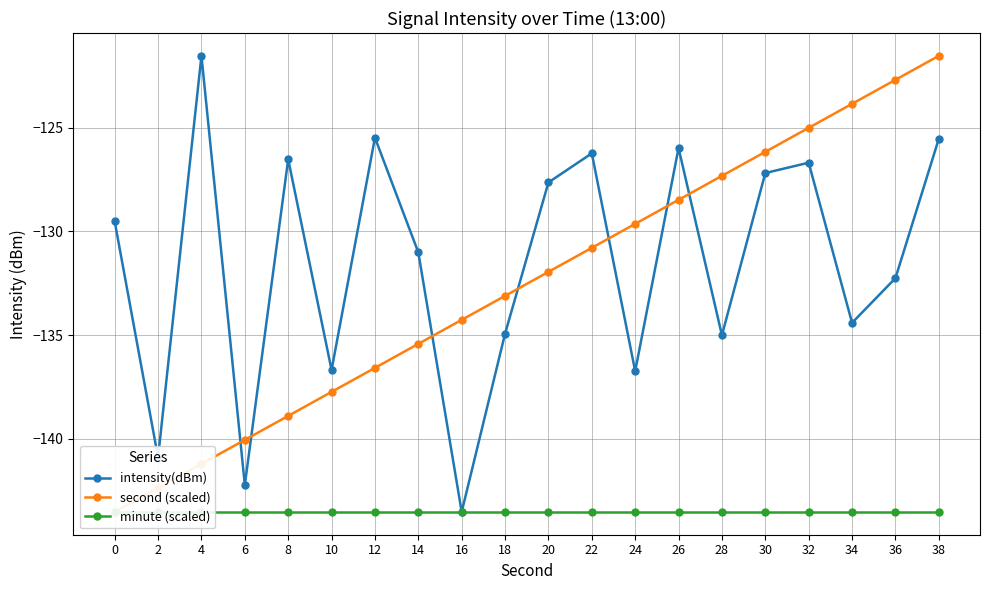

True or false: minute (scaled) has a value of -143.5 at 2.

True